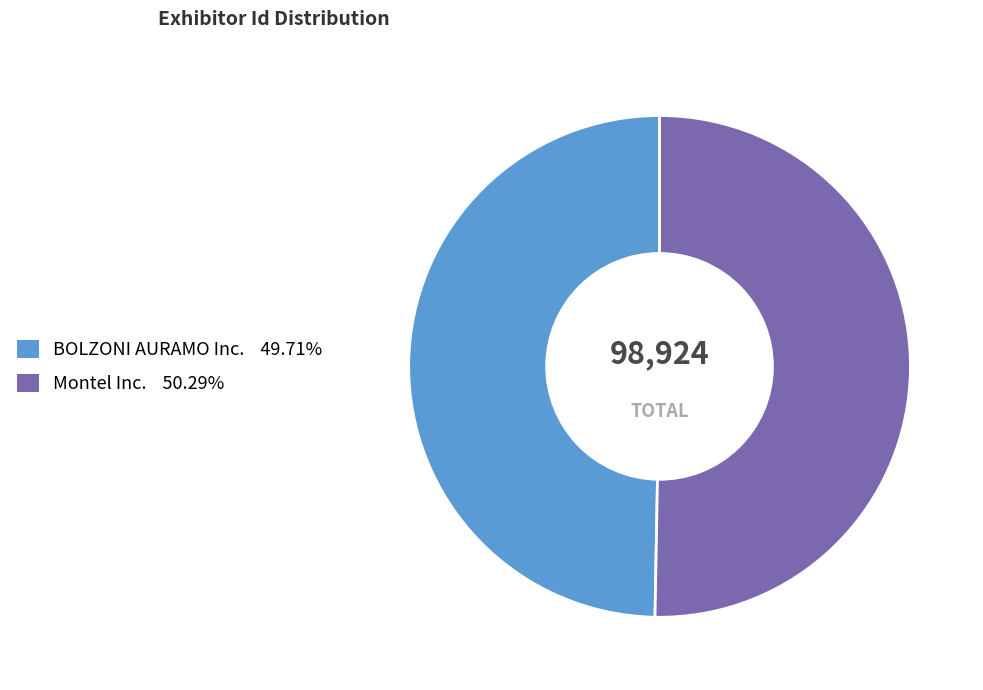

What is the largest slice in the pie chart?

Montel Inc.